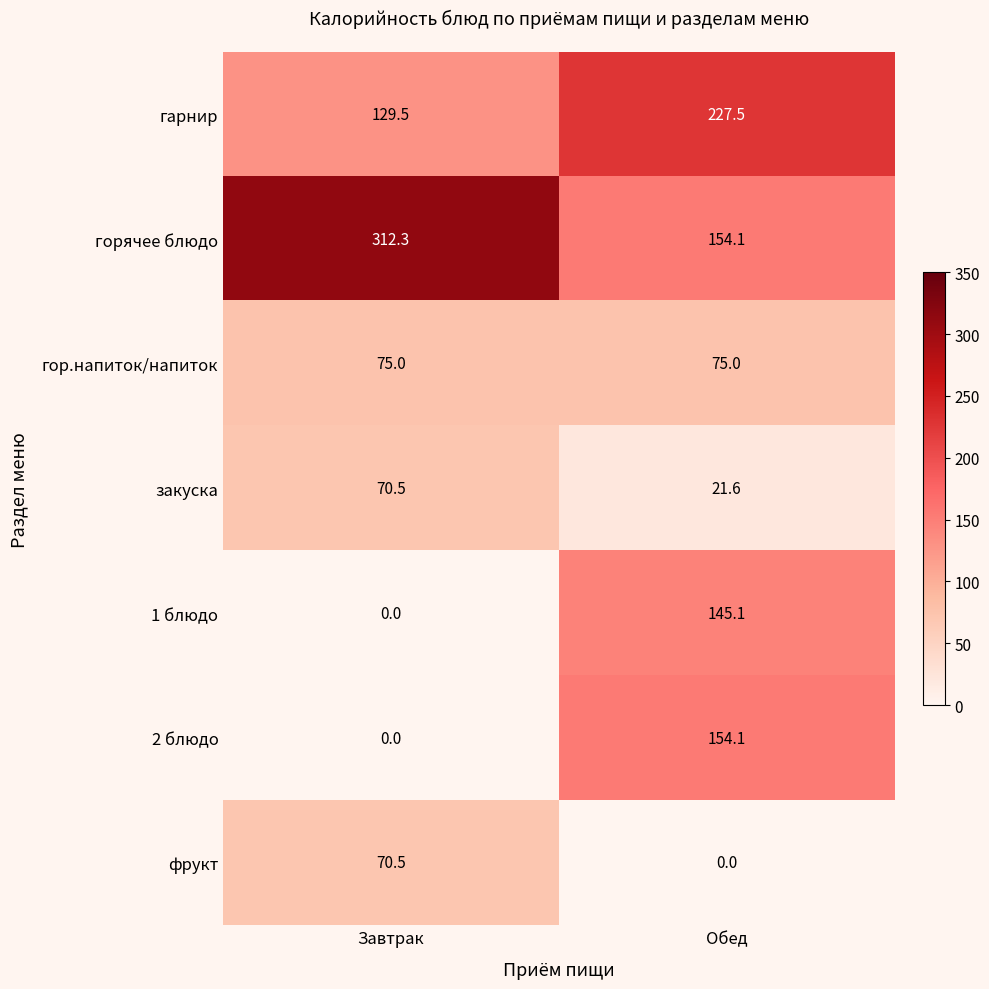

At which category is the sum across all series the highest?

Обед